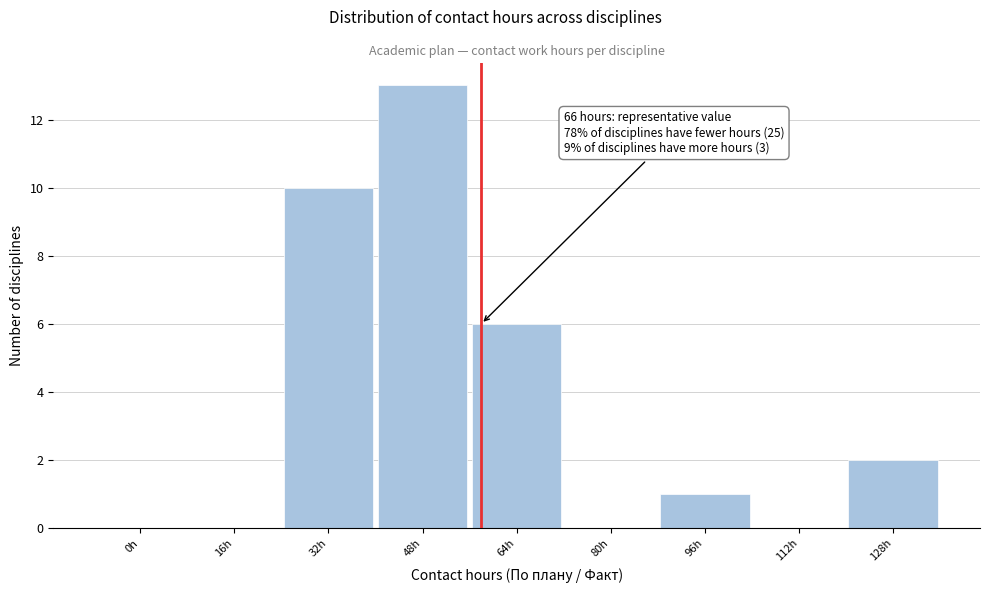

Reading left to right, what are all the values shown in this chart?

0h=0	16h=0	32h=10	48h=13	64h=6	80h=0	96h=1	112h=0	128h=2